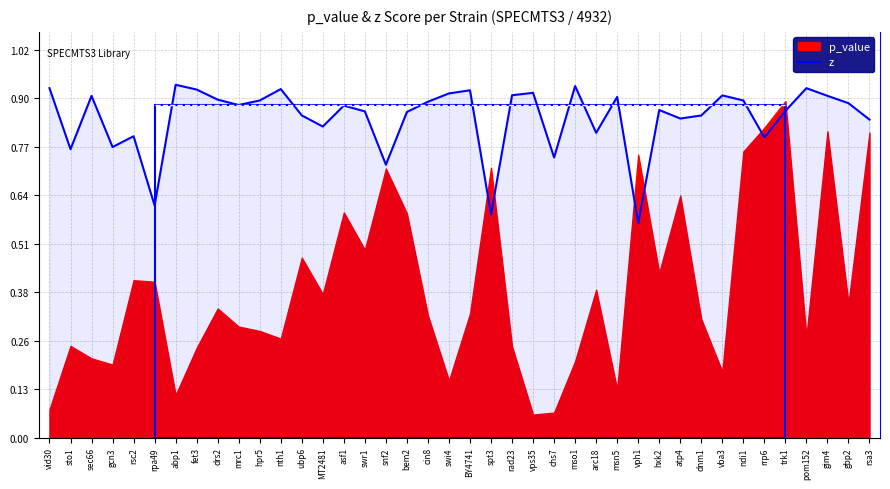

How many data points does each series have?

40